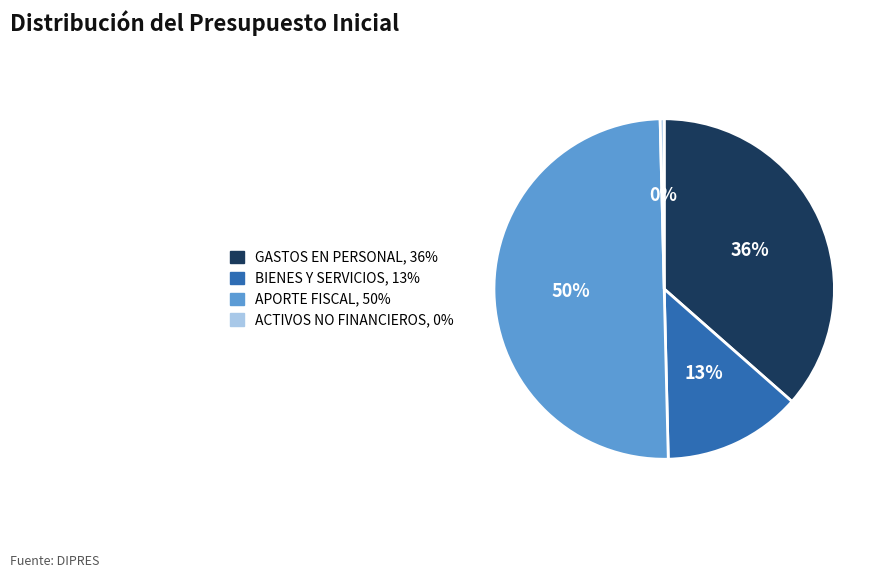

To the nearest percent, what is the average slice percentage?

25%